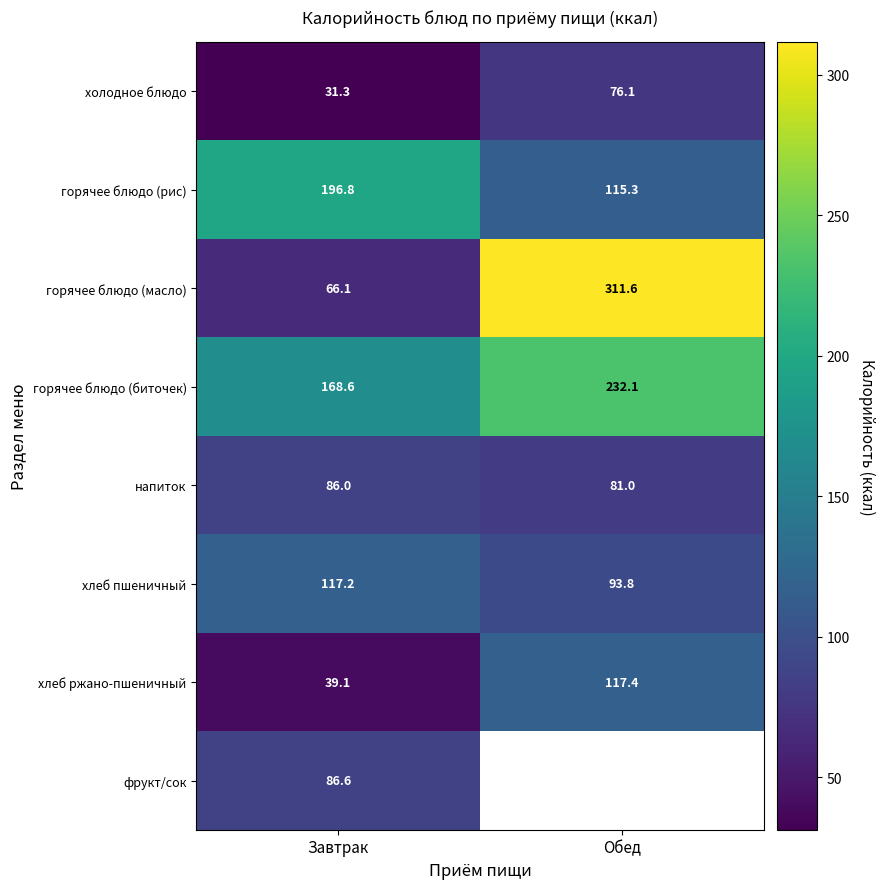

Between Обед and Завтрак, which is larger?

Обед